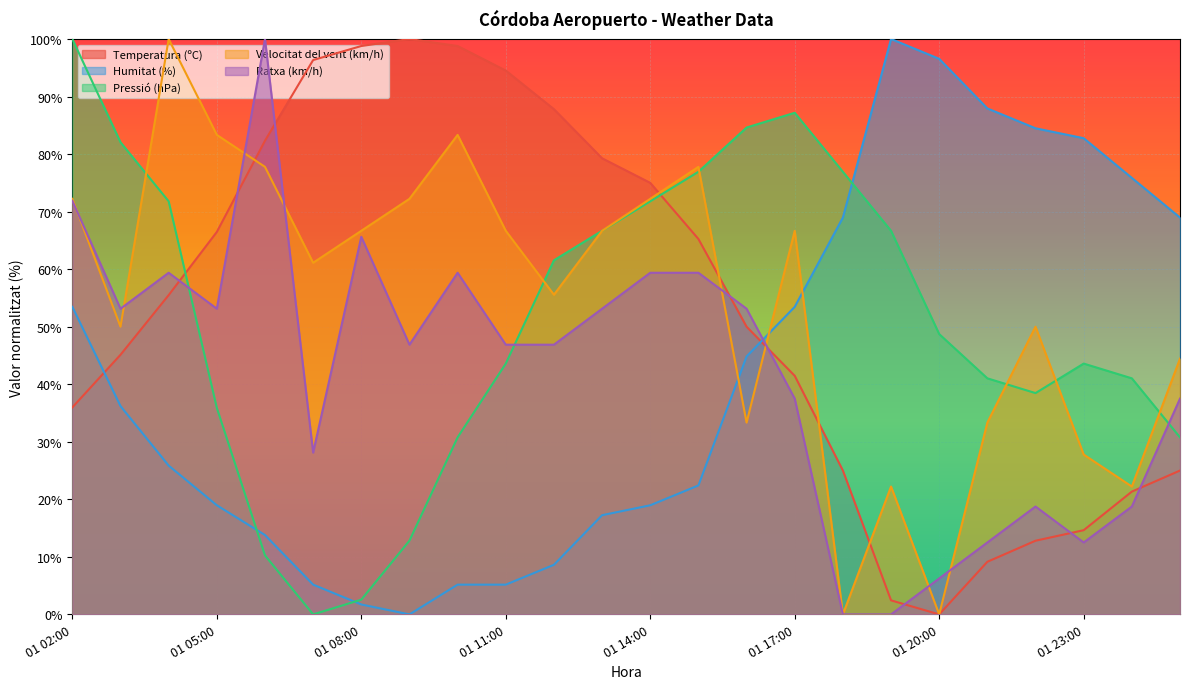

Where is Velocitat del vent (km/h) nearest to the value 50?

01 03:00